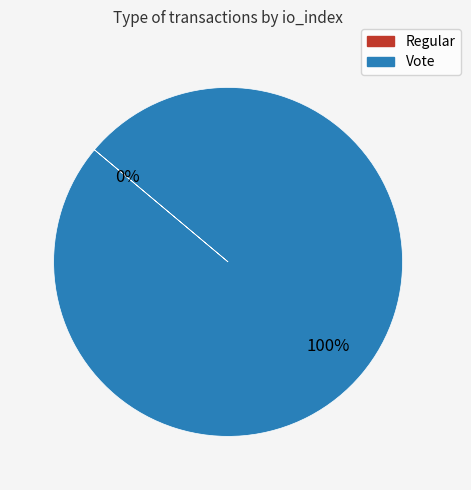

How many slices are in this pie chart?

2